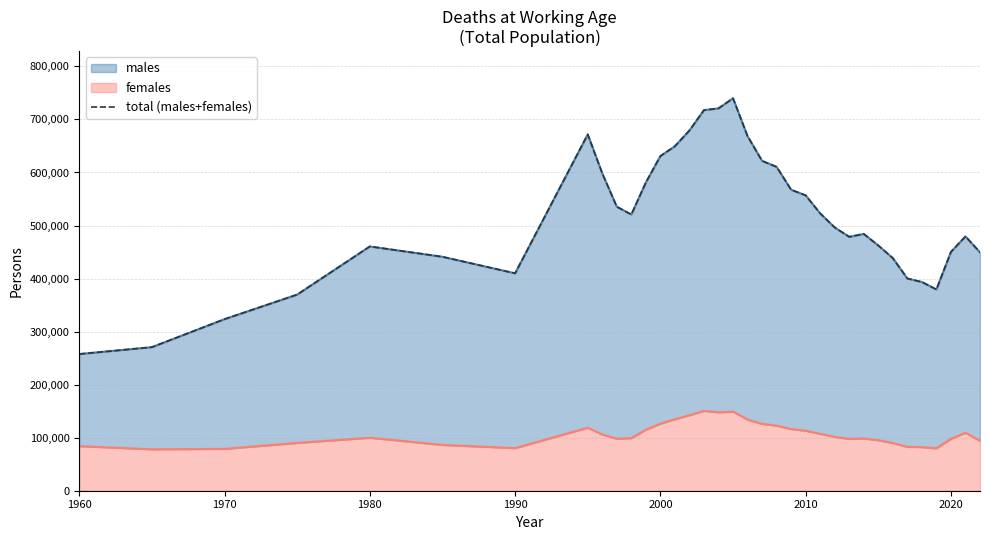

What is the value of the 1st point from the left?

257674